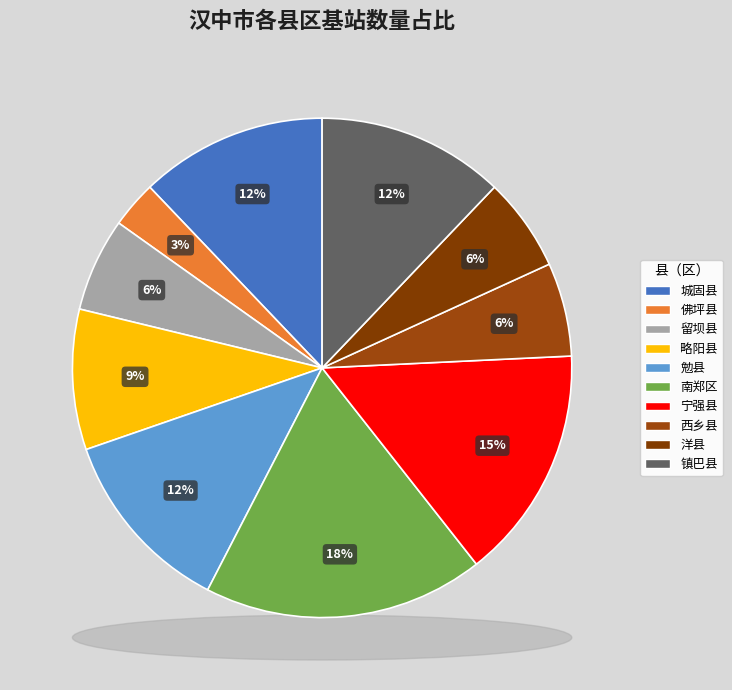

Is the sum of 勉县 and 西乡县 greater than half?

No